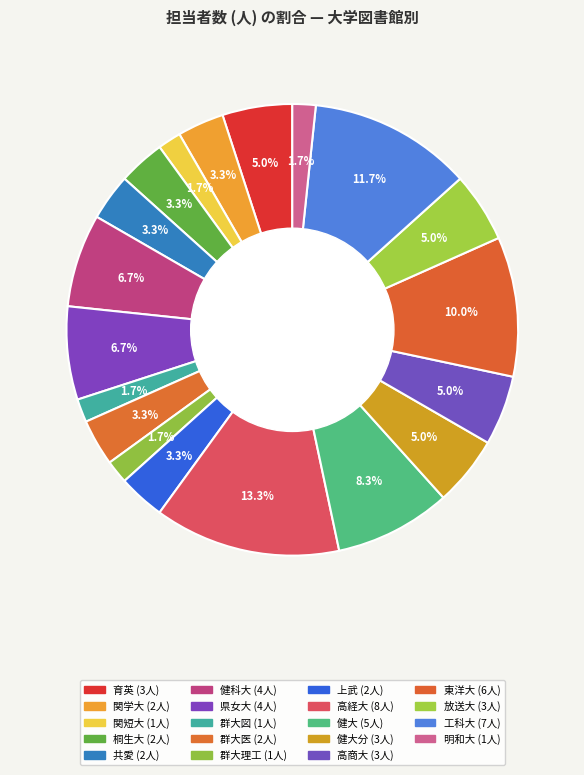

Which category has the biggest portion of the pie?

高経大